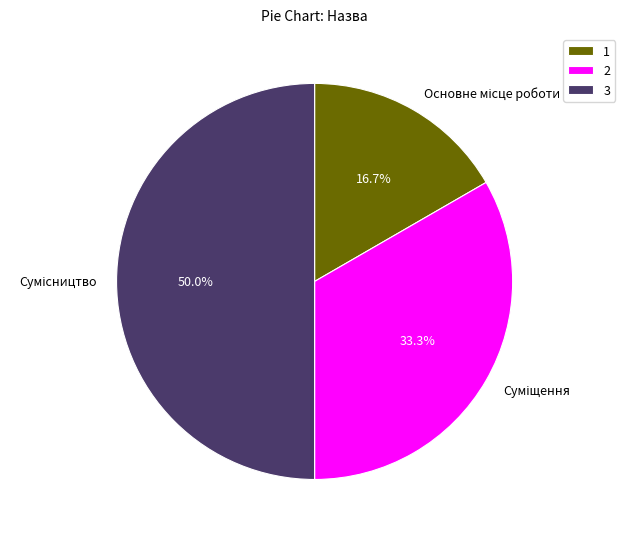

To the nearest percent, what is the difference between the Суміщення and Основне місце роботи slice percentages?

17%